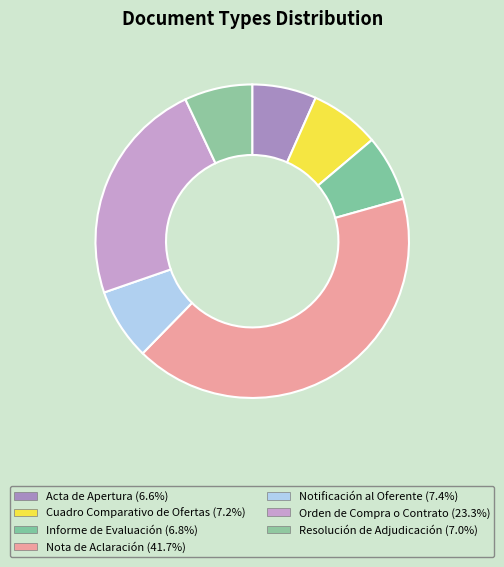

Which slice is the largest?

Nota de Aclaración